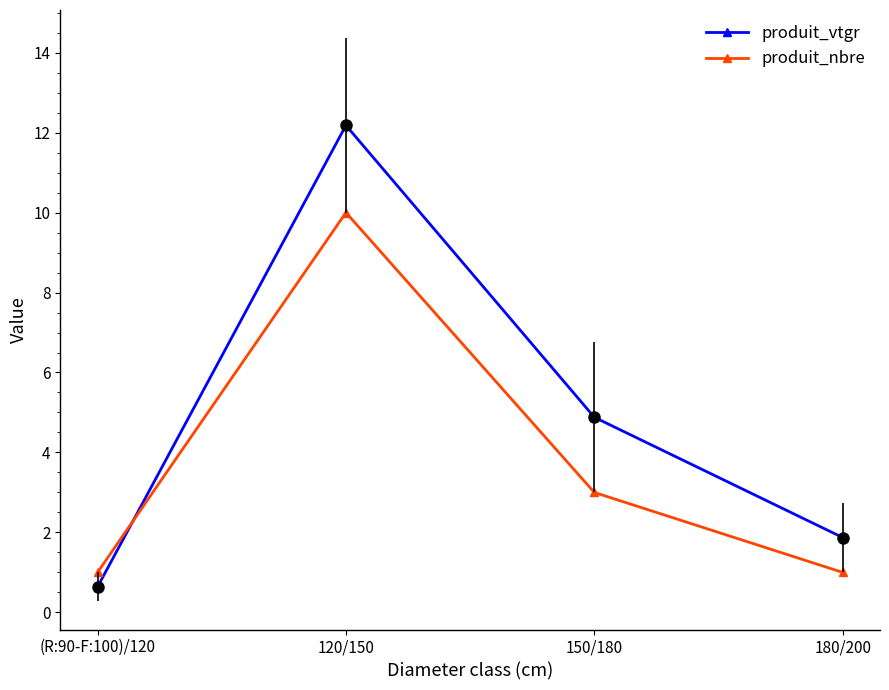

What is the spread (max minus min) of values at 180/200?

0.9